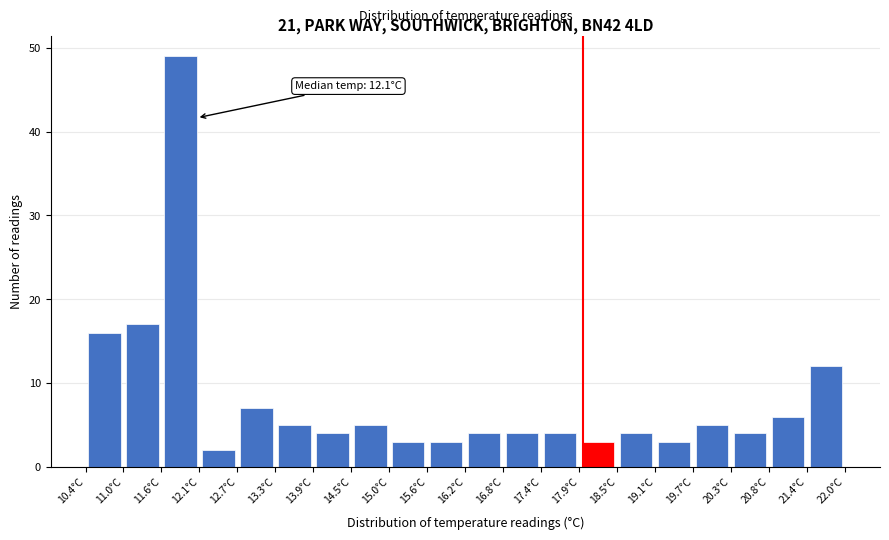

Which range on the x-axis has the tallest bar?

11.56 to 12.14